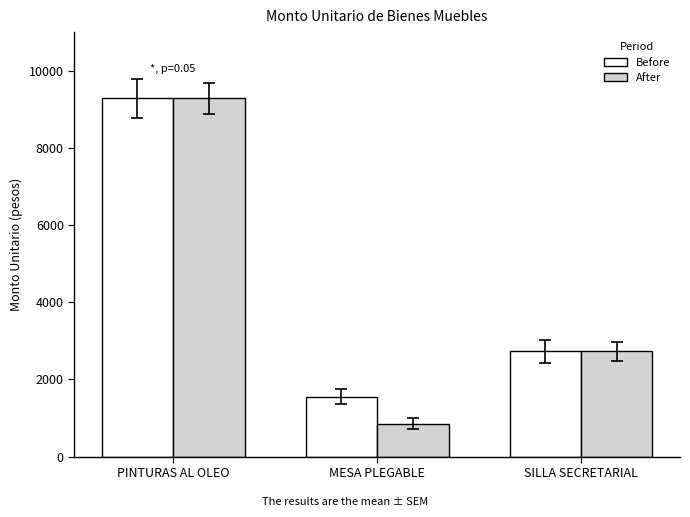

What is the label of the 1st bar from the right?

SILLA SECRETARIAL